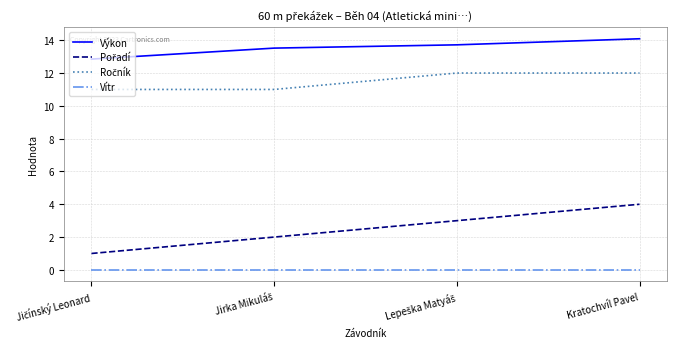

What is the spread (max minus min) of values at Kratochvíl Pavel?

14.1